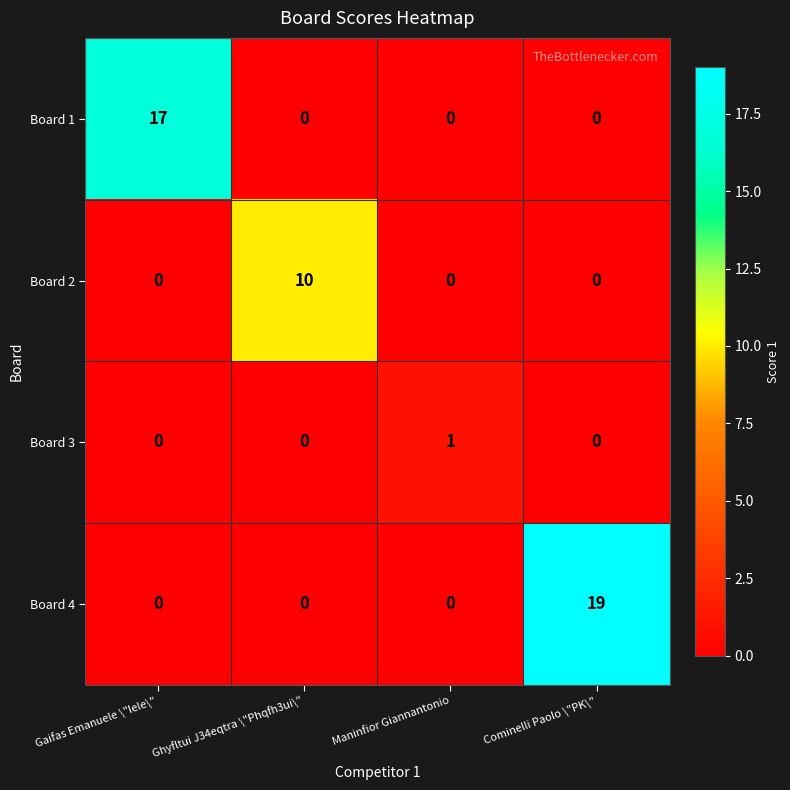

What is the sum of all Board 1 values?

17